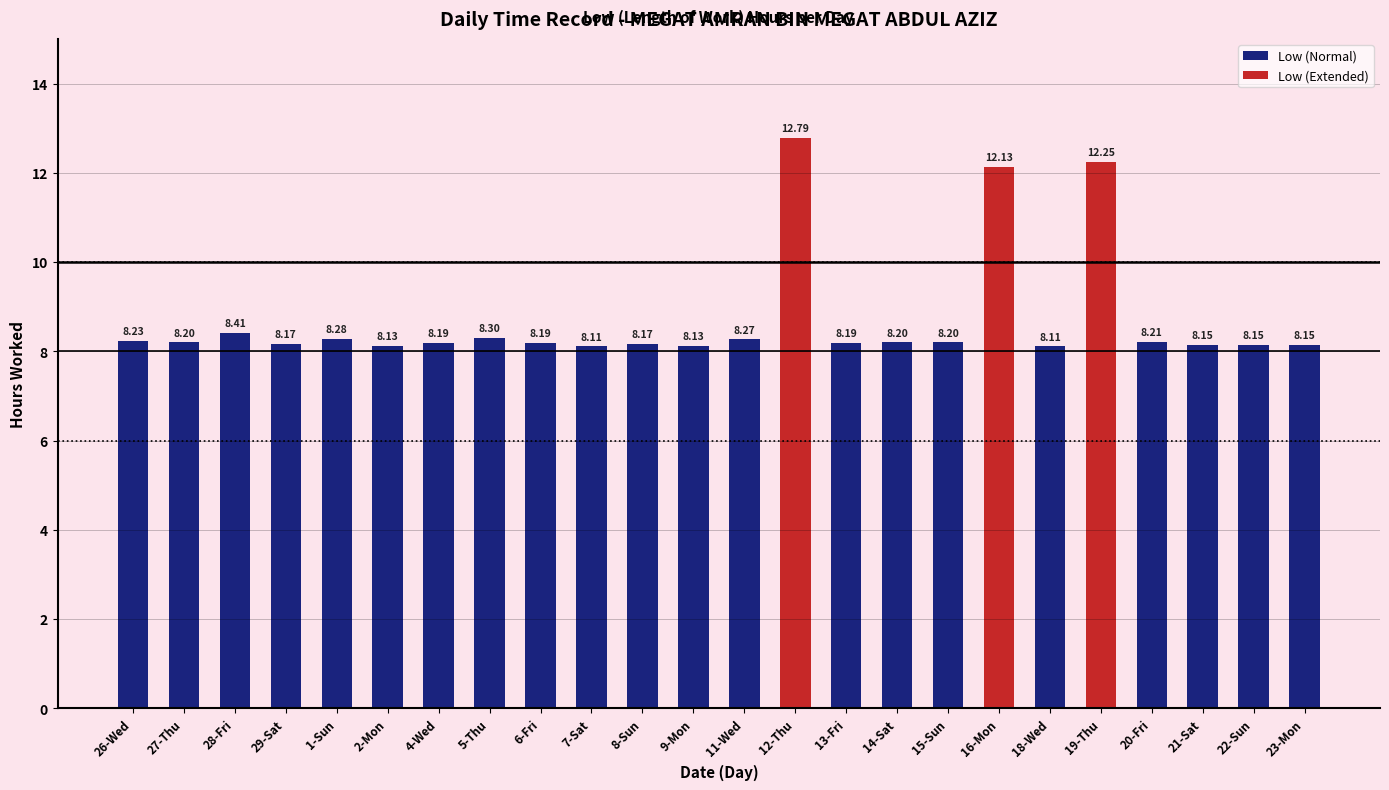

What is the approximate value at 20-Fri?

8.2